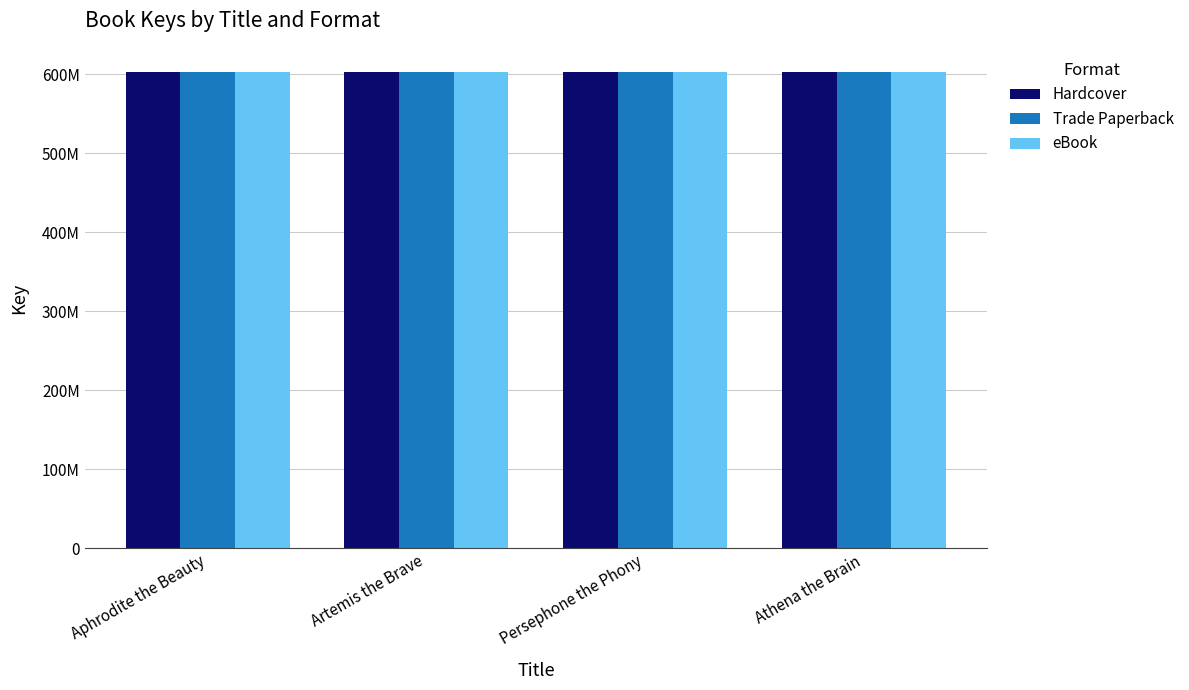

Are the bars horizontal?

No